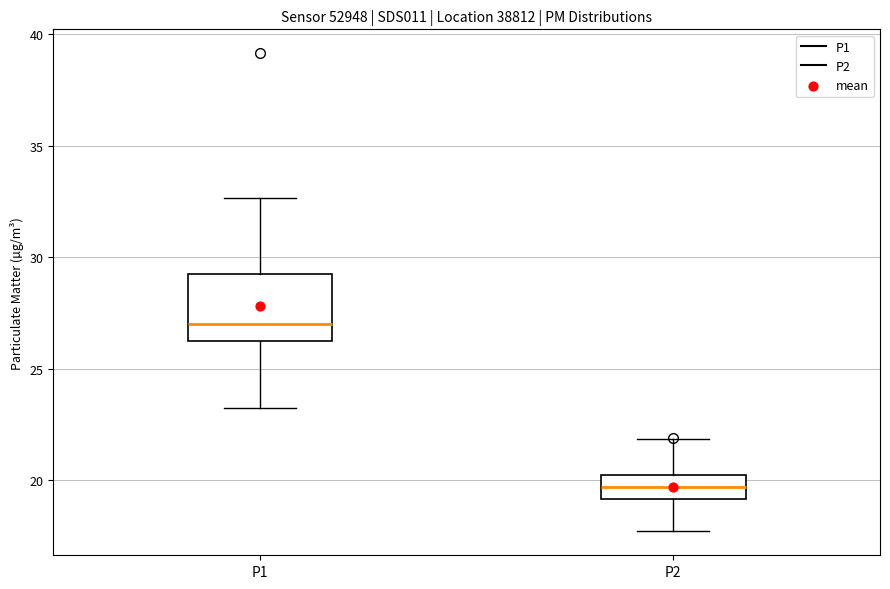

Which box is the tallest, from its lower edge to its upper edge?

P1